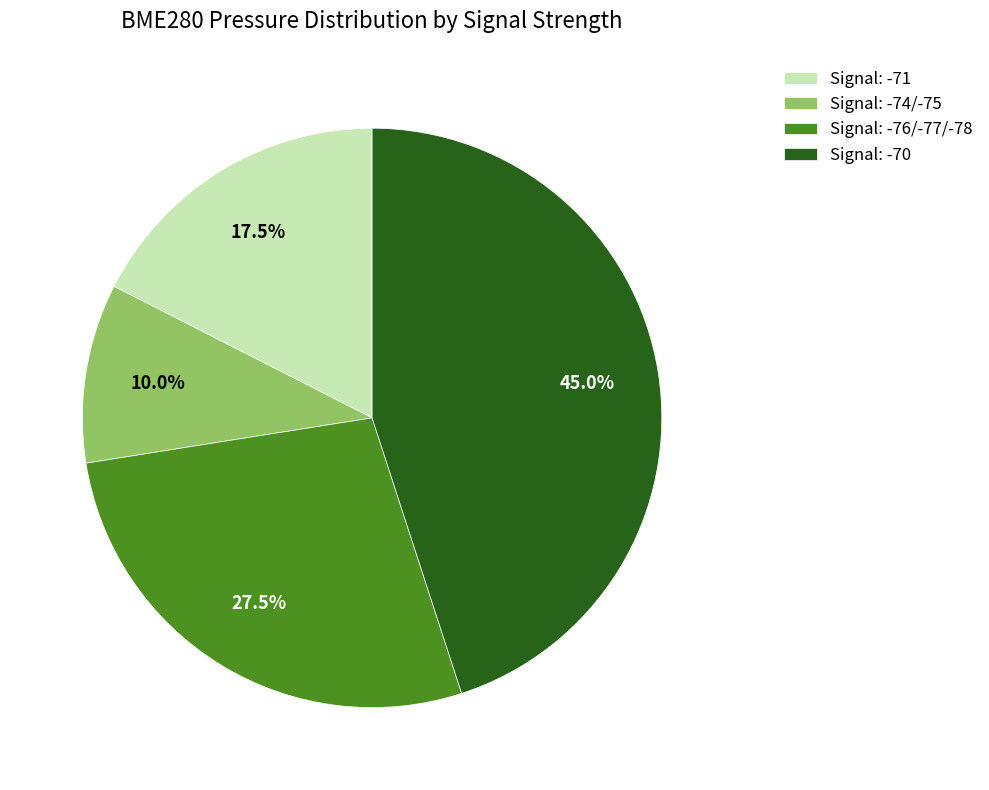

What is the smallest slice in the pie chart?

Signal: -74/-75